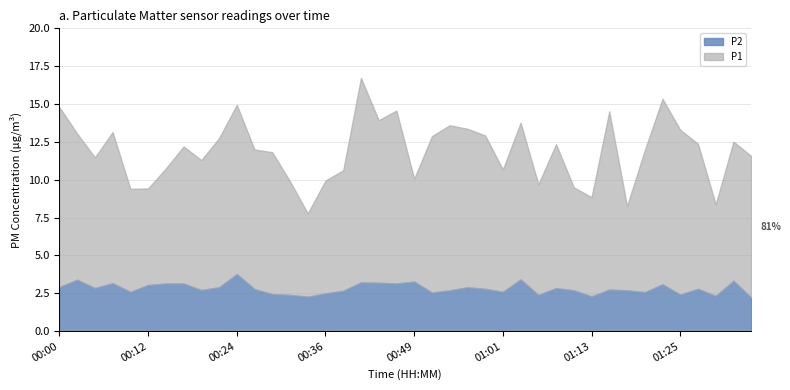

What is the sum of the P1 values at 01:03 and 01:10?

23.3